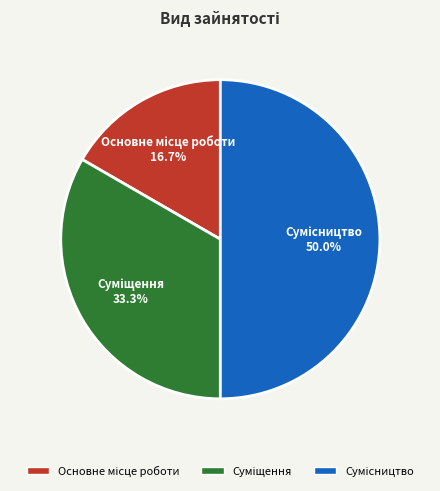

To the nearest percent, what is the difference between the largest and smallest slice percentages?

33%